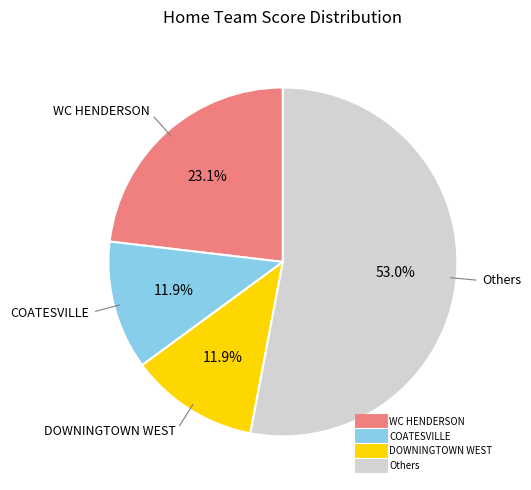

How many slices are in this pie chart?

4